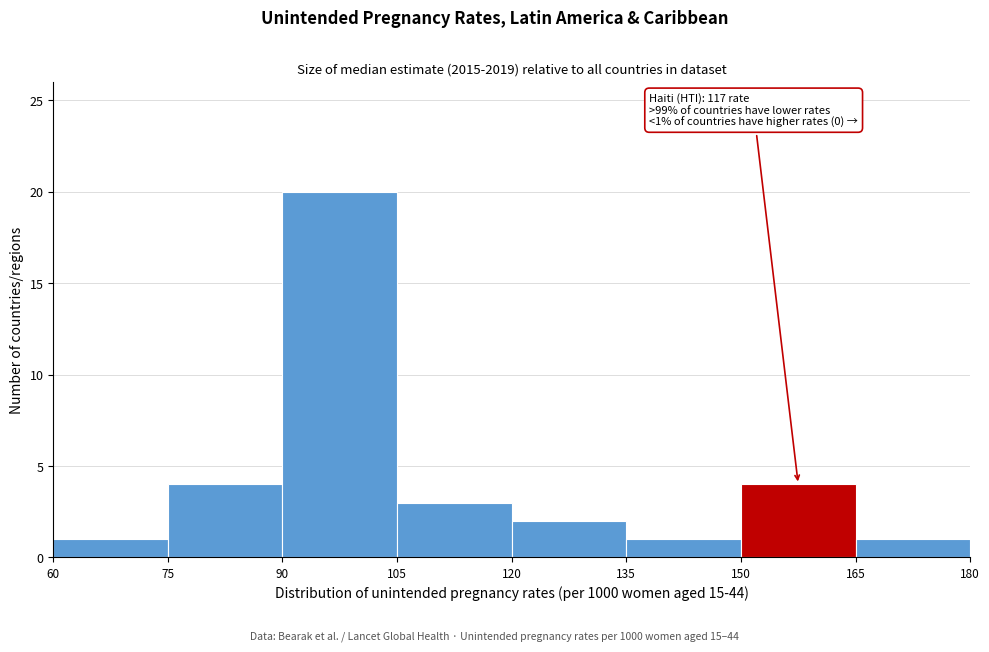

Which range on the x-axis has the tallest bar?

90 to 105